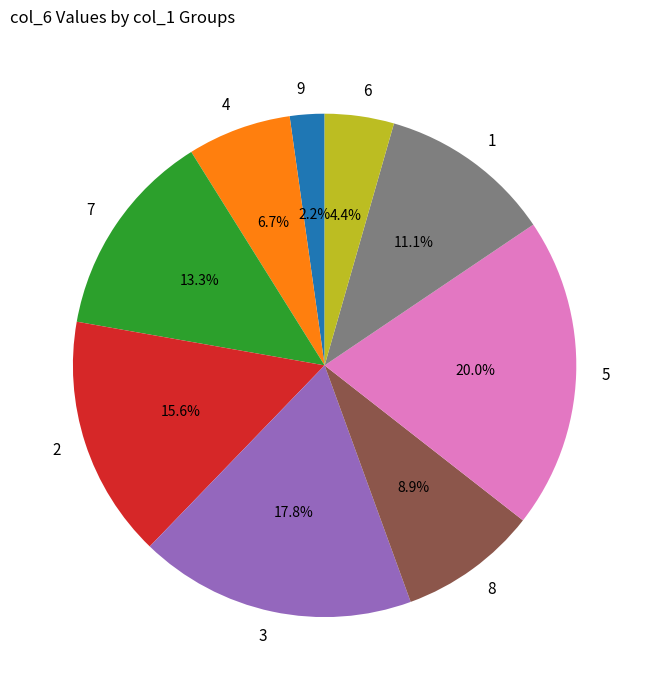

What is the smallest slice in the pie chart?

9